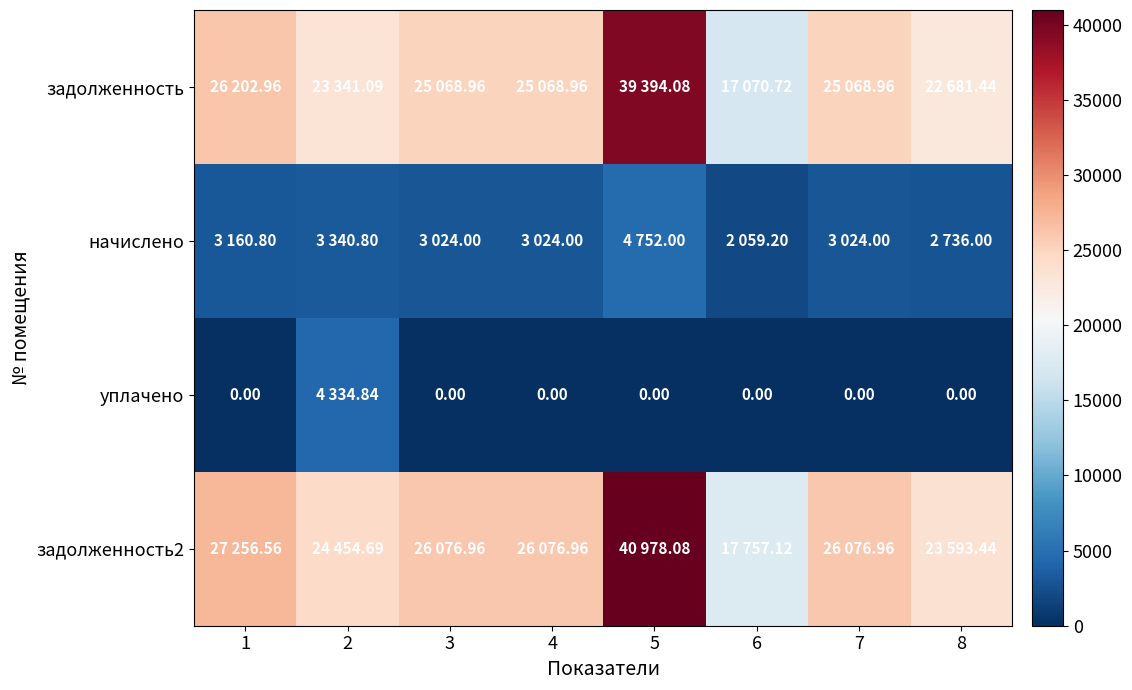

Rank the categories by уплачено value from lowest to highest.

1, 3, 4, 5, 6, 7, 8, 2